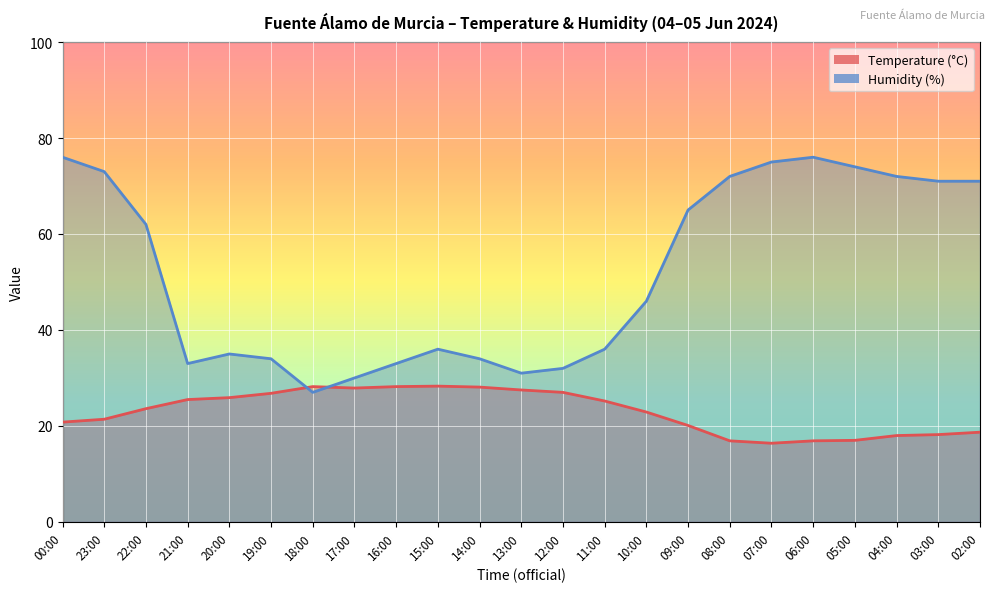

What is the label of the 16th point from the right?

17:00